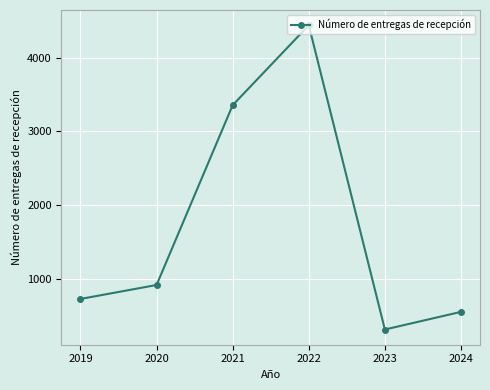

What is the difference between the maximum and minimum values?

4122